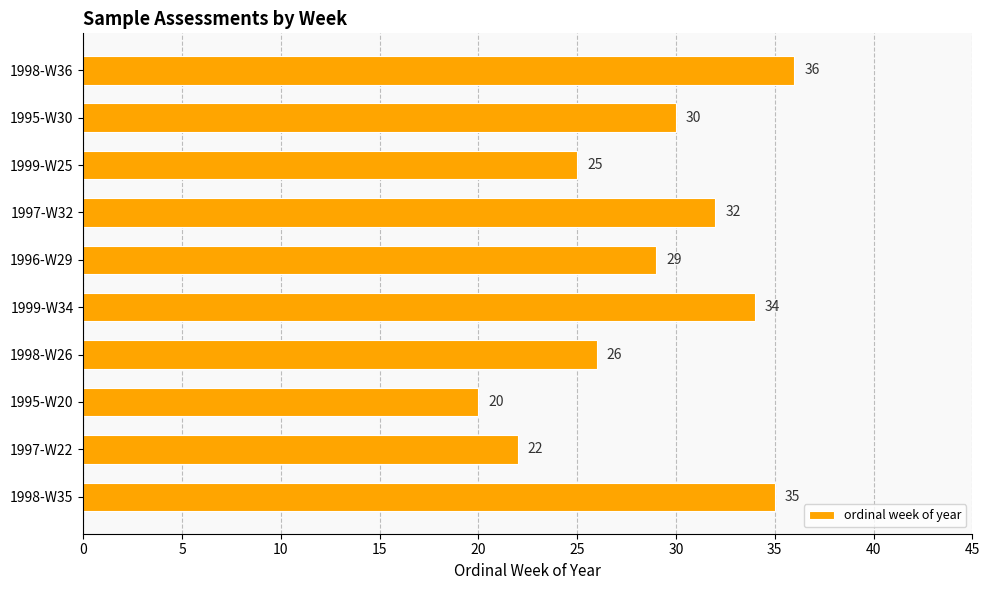

Are the bars grouped side by side (vs. stacked)?

No